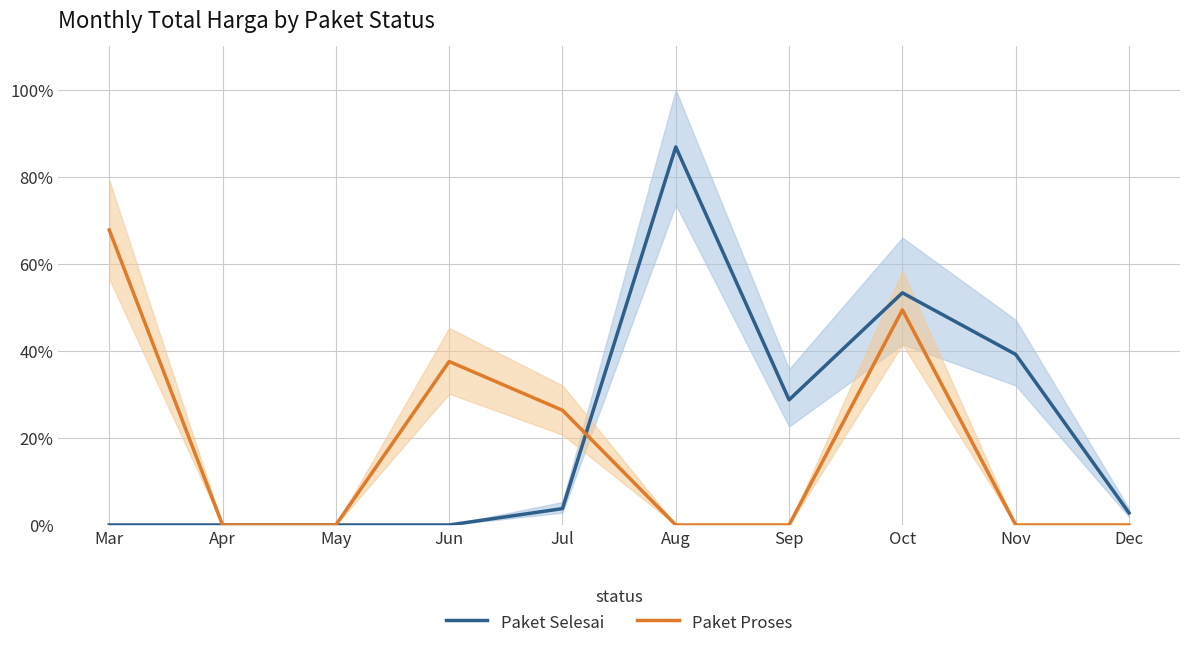

What is the value of the Paket Selesai point at the 6th from the left?

0.9